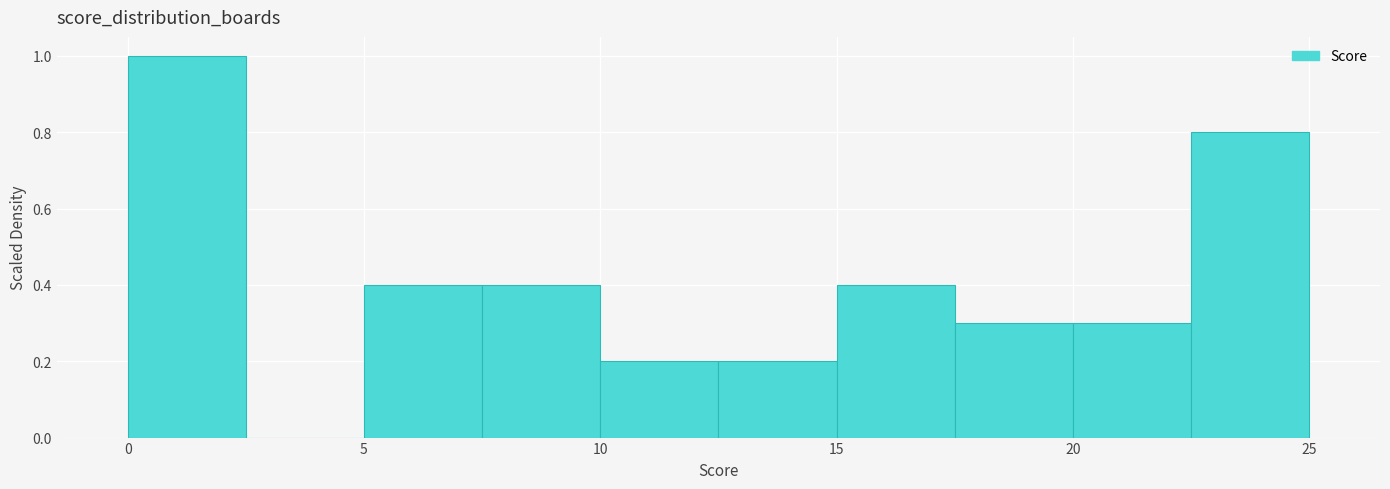

Reading left to right, list every bar in this chart as the range it spans on the x-axis followed by its height. The values are not printed on the chart, so give them approximately, as read against the axis.

0.0 to 2.5: 1.0
2.5 to 5.0: 0
5.0 to 7.5: 0.4
7.5 to 10.0: 0.4
10.0 to 12.5: 0.2
12.5 to 15.0: 0.2
15.0 to 17.5: 0.4
17.5 to 20.0: 0.3
20.0 to 22.5: 0.3
22.5 to 25.0: 0.8